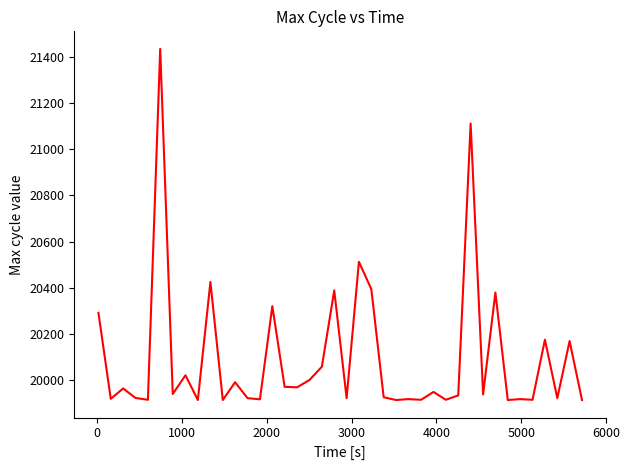

What is the difference between the maximum and second lowest values?

1519